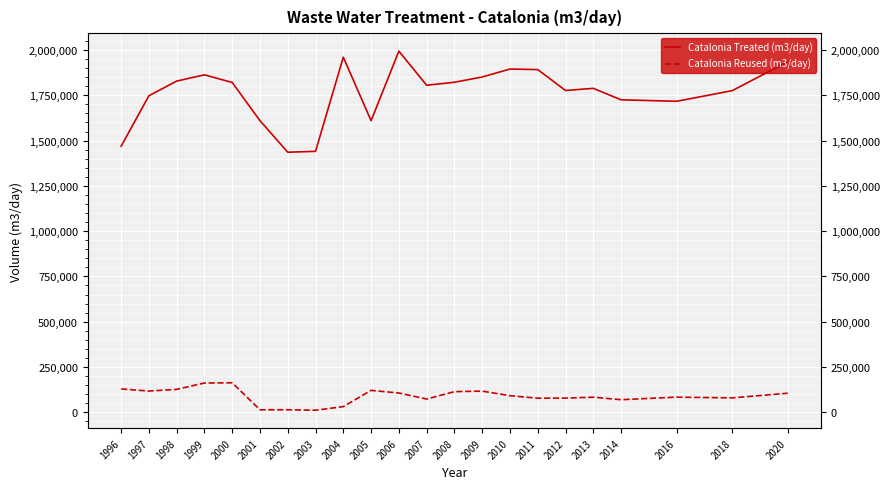

At which label is Catalonia Reused (m3/day) closest to 86848?

2016